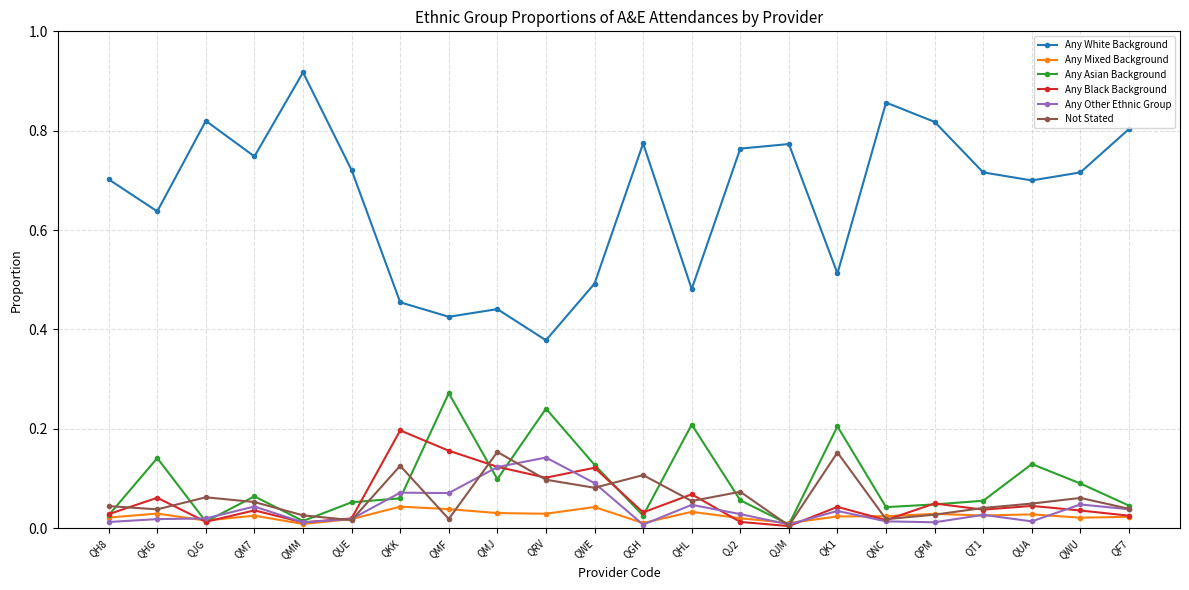

What is the sum of all Any White Background values?

14.7